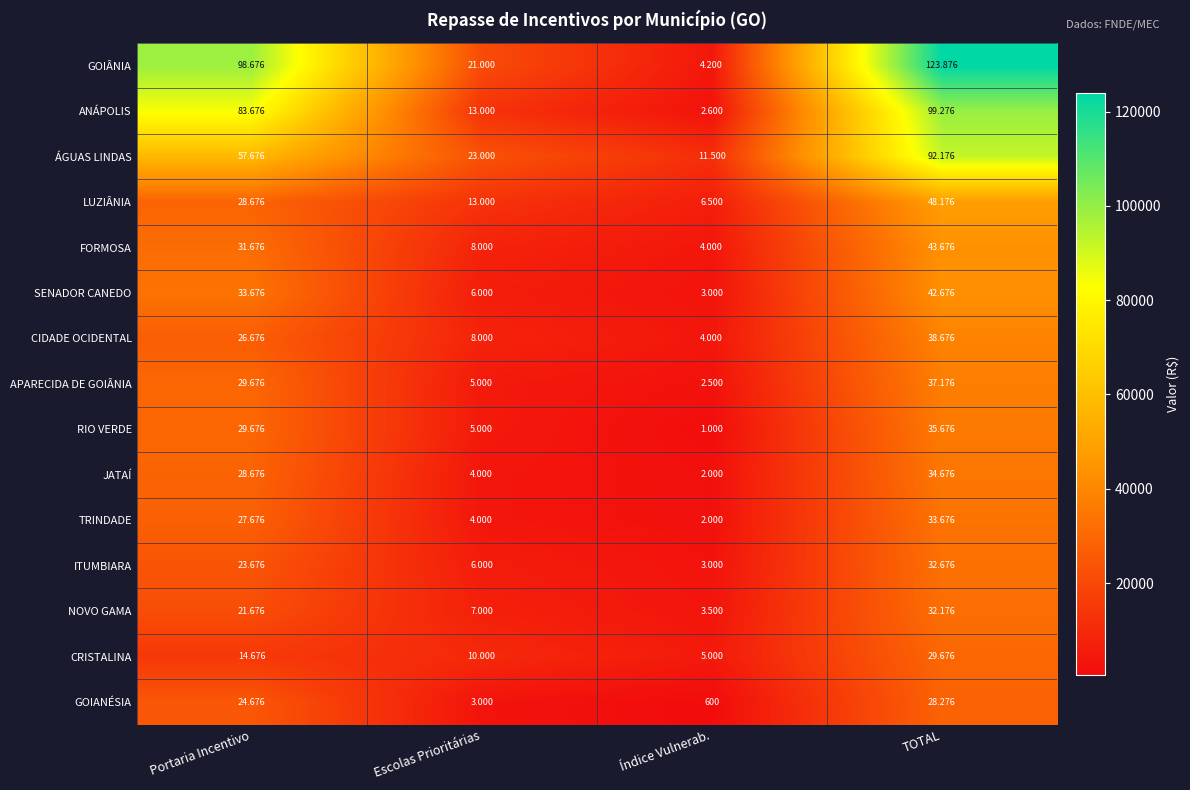

What is the difference between the highest and lowest values at Índice Vulnerab.?

10900